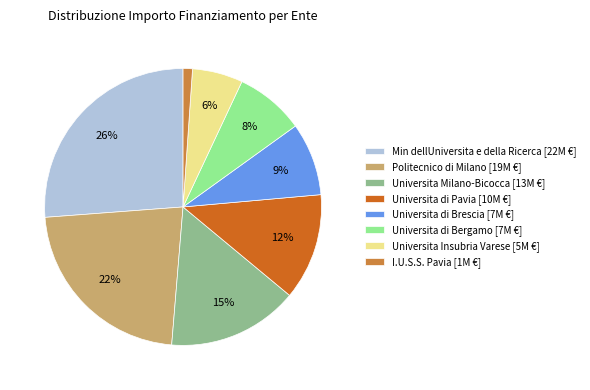

Which category has the biggest portion of the pie?

Min dellUniversita e della Ricerca